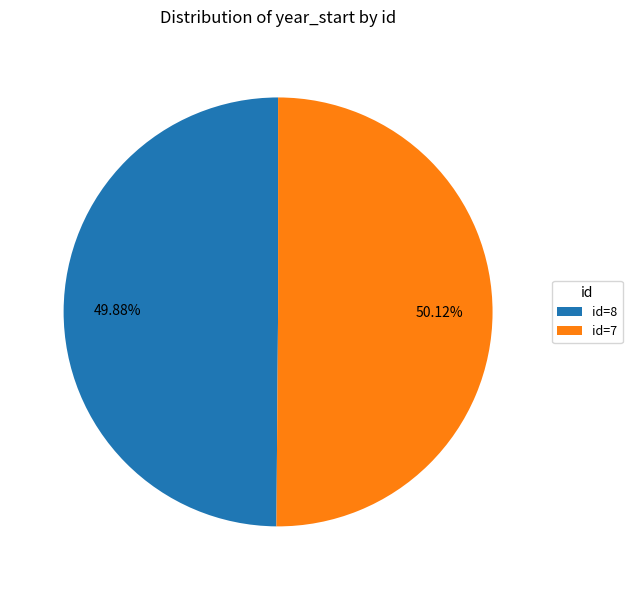

To the nearest percent, what is the average slice percentage?

50%